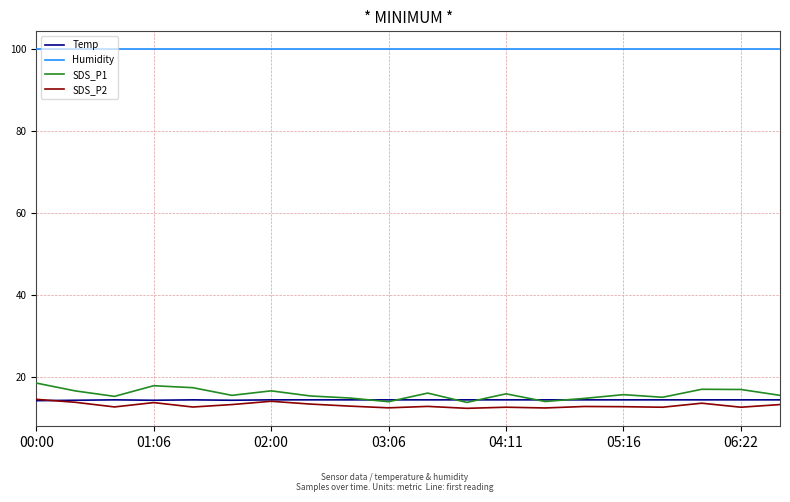

True or false: SDS_P1 and Humidity intersect in this chart.

False